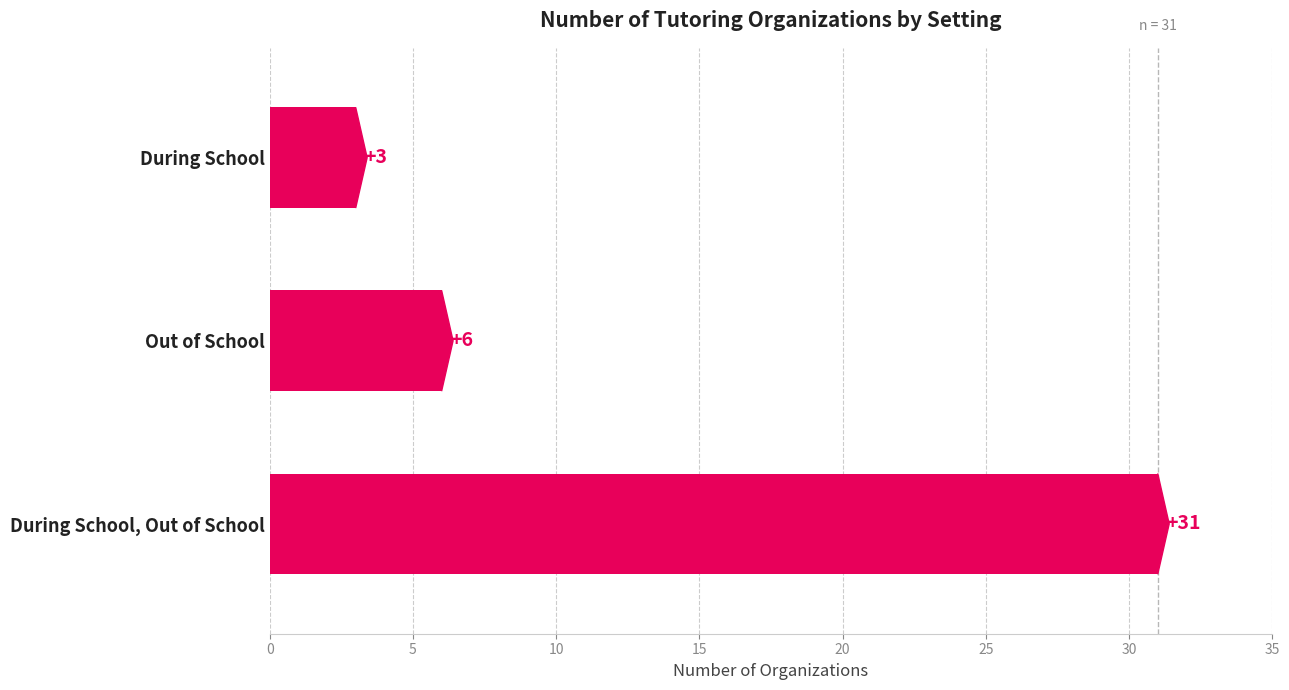

How many values are between 3 and 31?

3